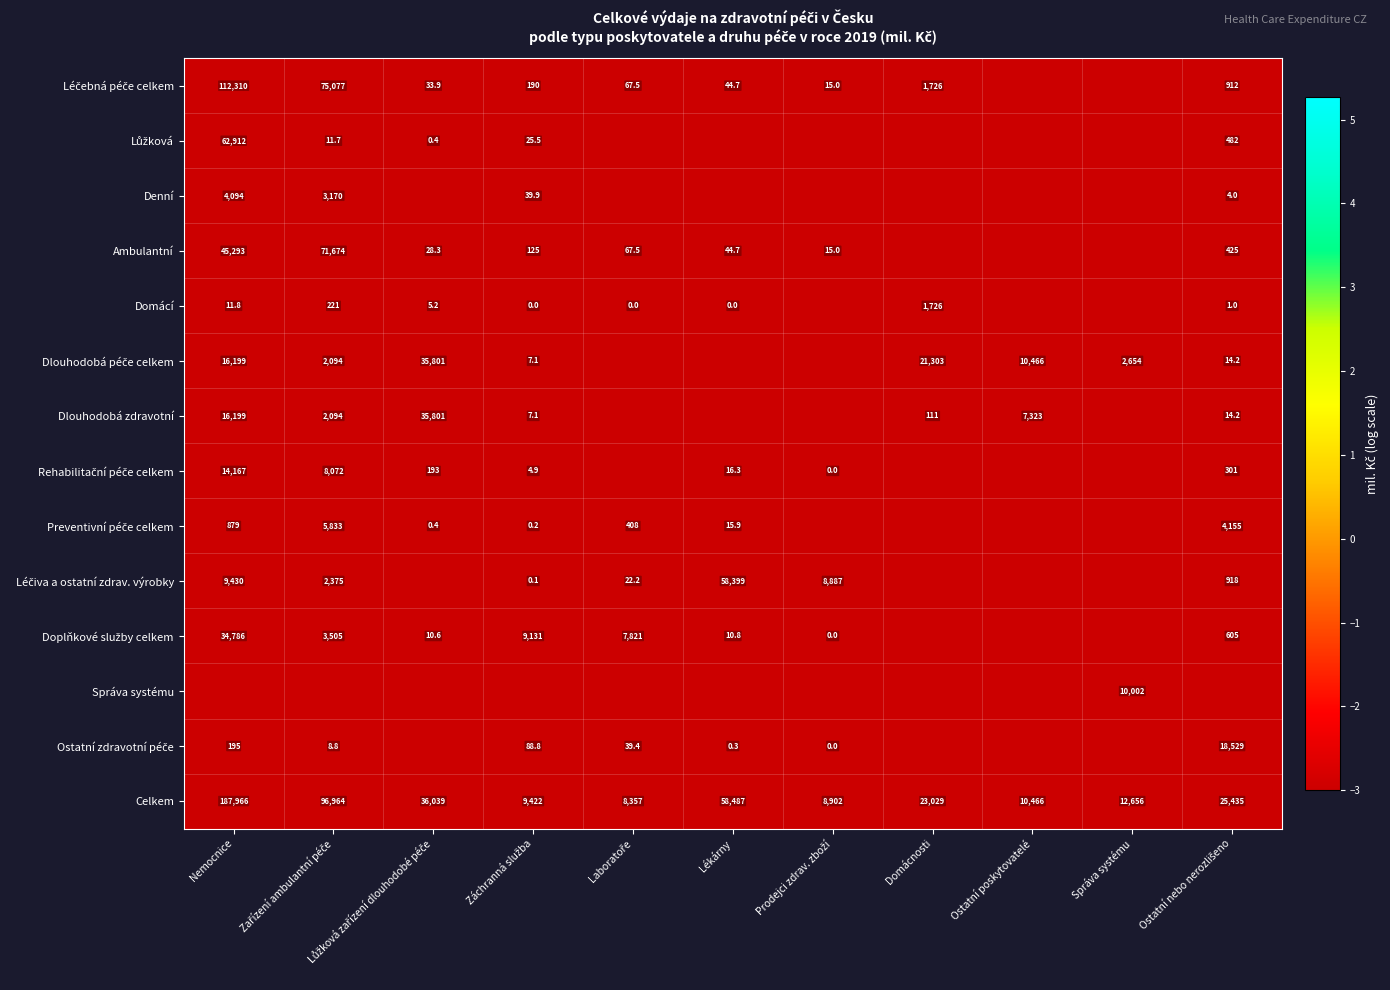

Which series has the largest range (max minus min)?

Ostatní zdravotní péče